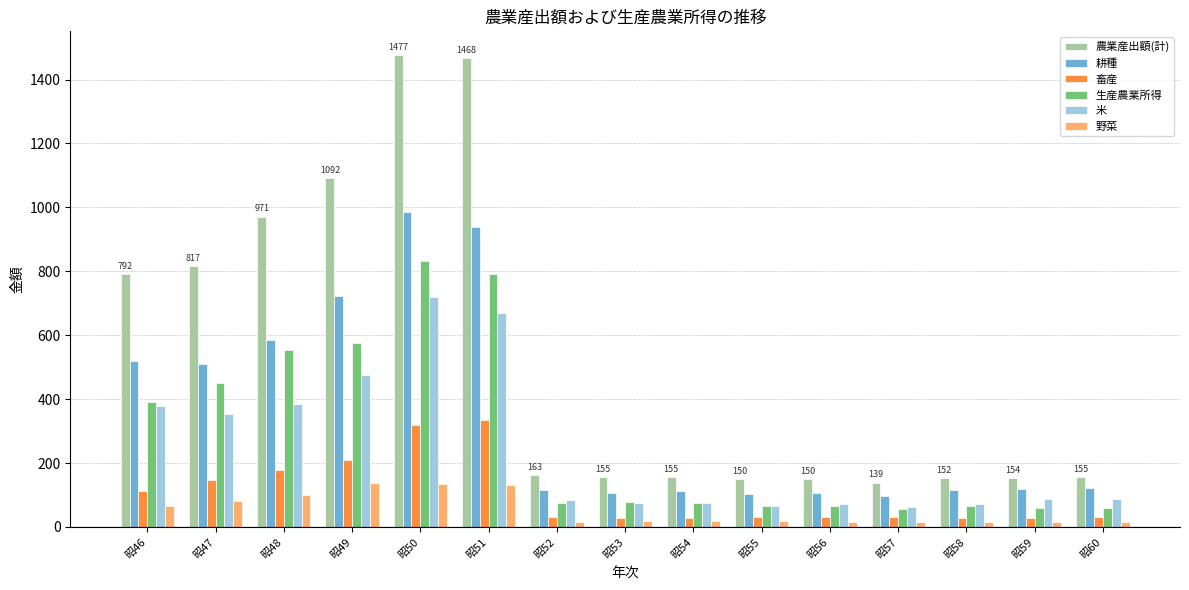

What is the difference between the 農業産出額(計) values at 昭53 and 昭57?

16